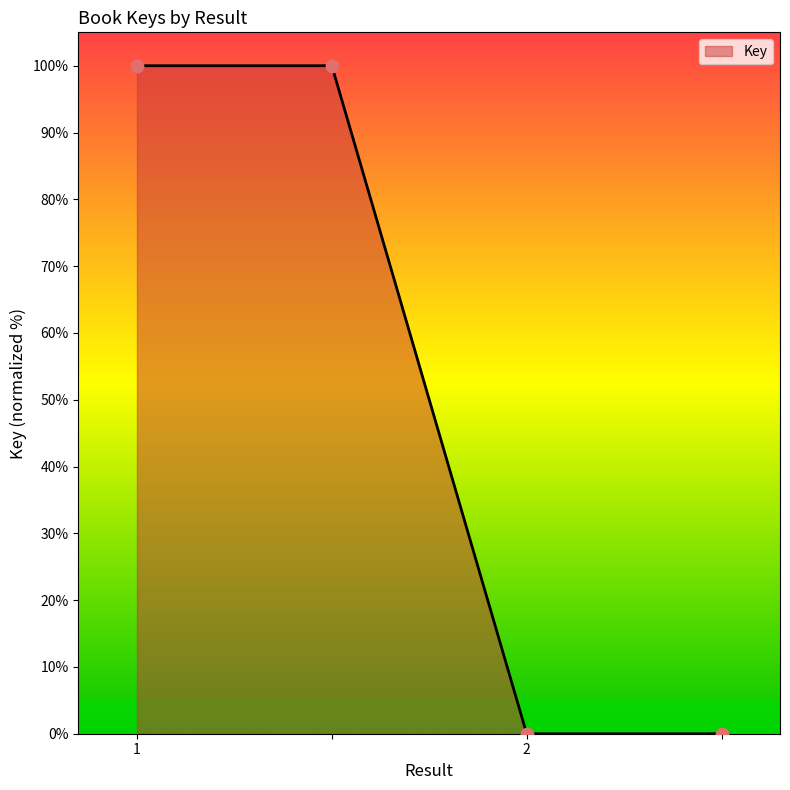

What is the average value?

50